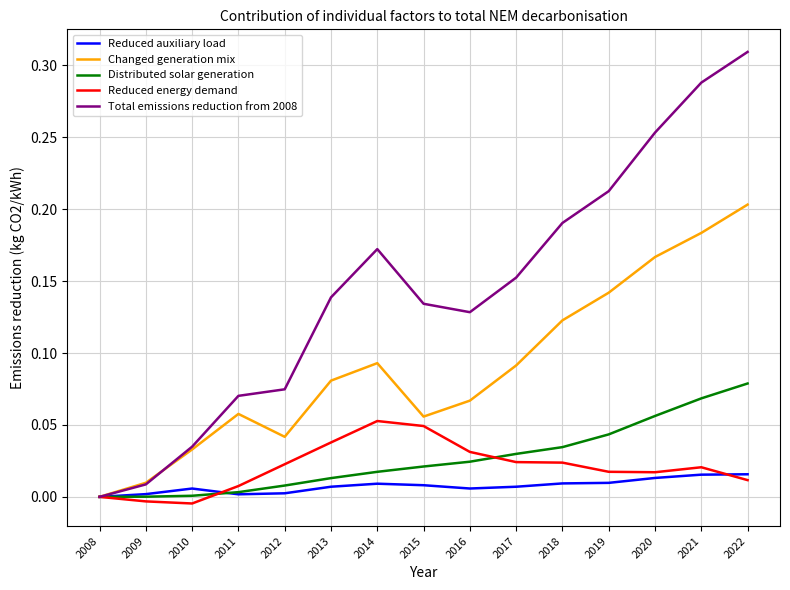

The value of Changed generation mix at 2022 is 0.2. True or false?

True